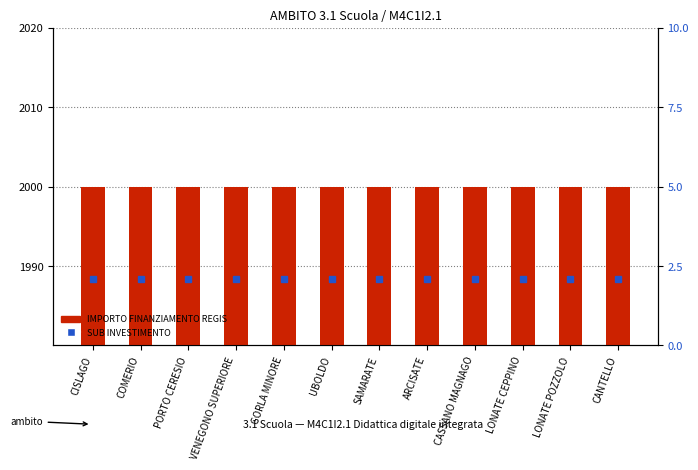

What is the sum of the SUB INVESTIMENTO values at GORLA MINORE and UBOLDO?

4.2